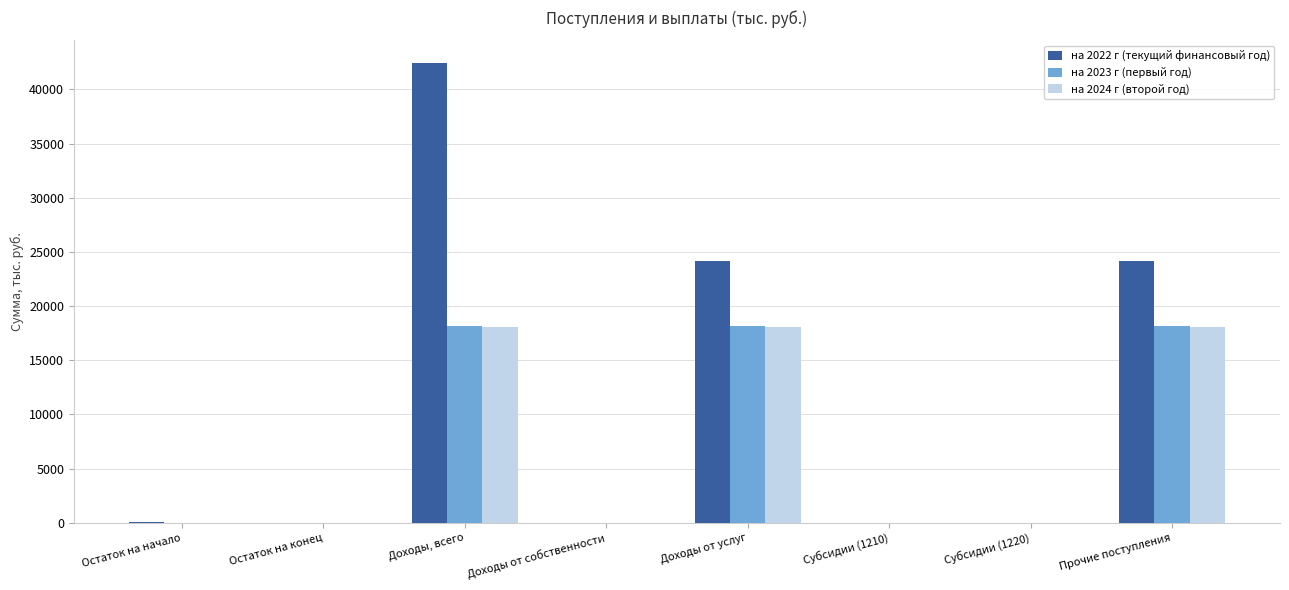

At which category is the sum across all series the highest?

Доходы, всего